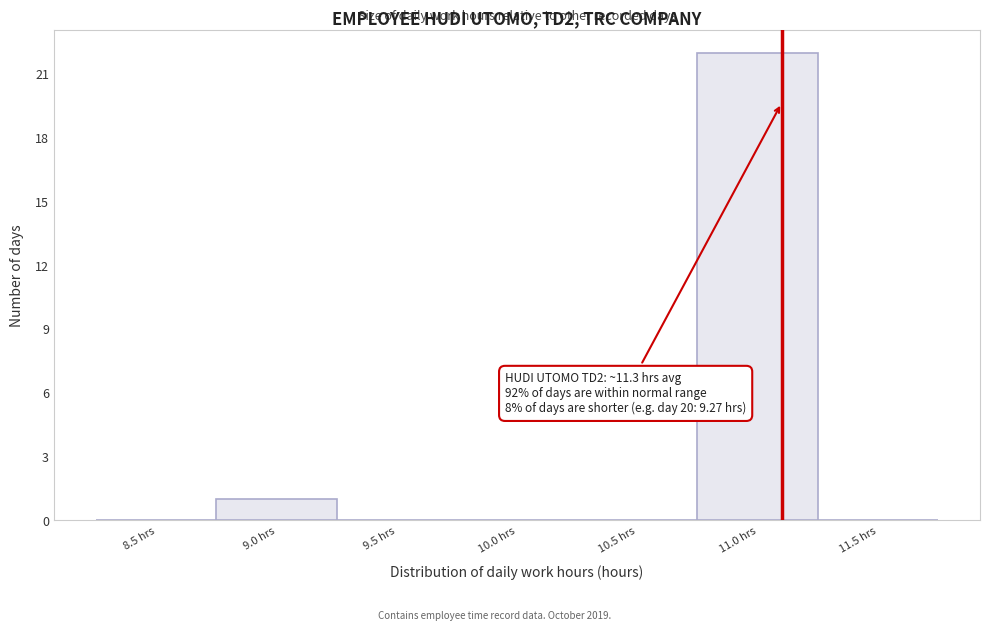

Reading left to right, list all the values displayed in this chart.

8.5 hrs=0	9.0 hrs=1	9.5 hrs=0	10.0 hrs=0	10.5 hrs=0	11.0 hrs=22	11.5 hrs=0